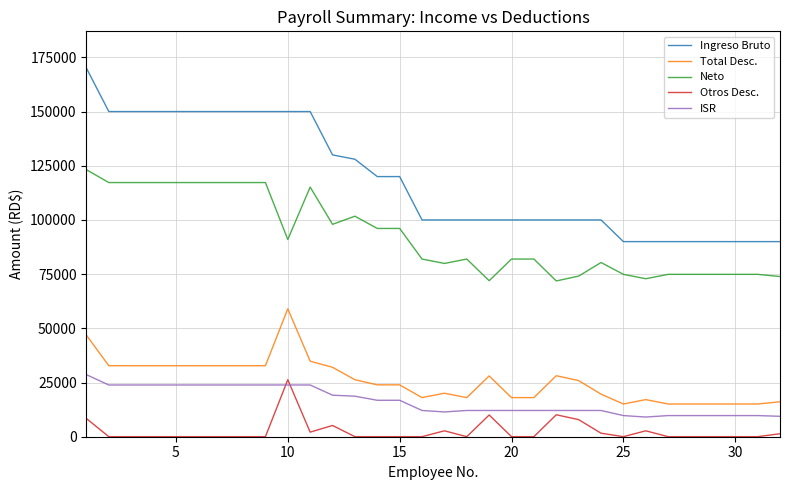

True or false: Total Desc. and ISR cross at least once.

False